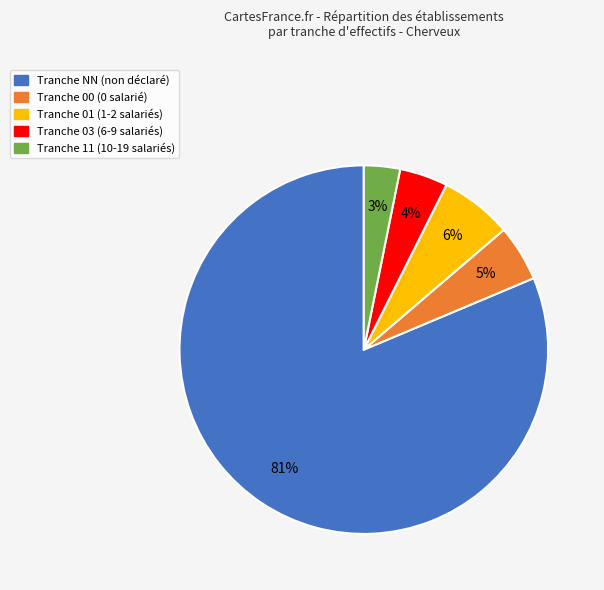

To the nearest percent, what is the average slice percentage?

20%